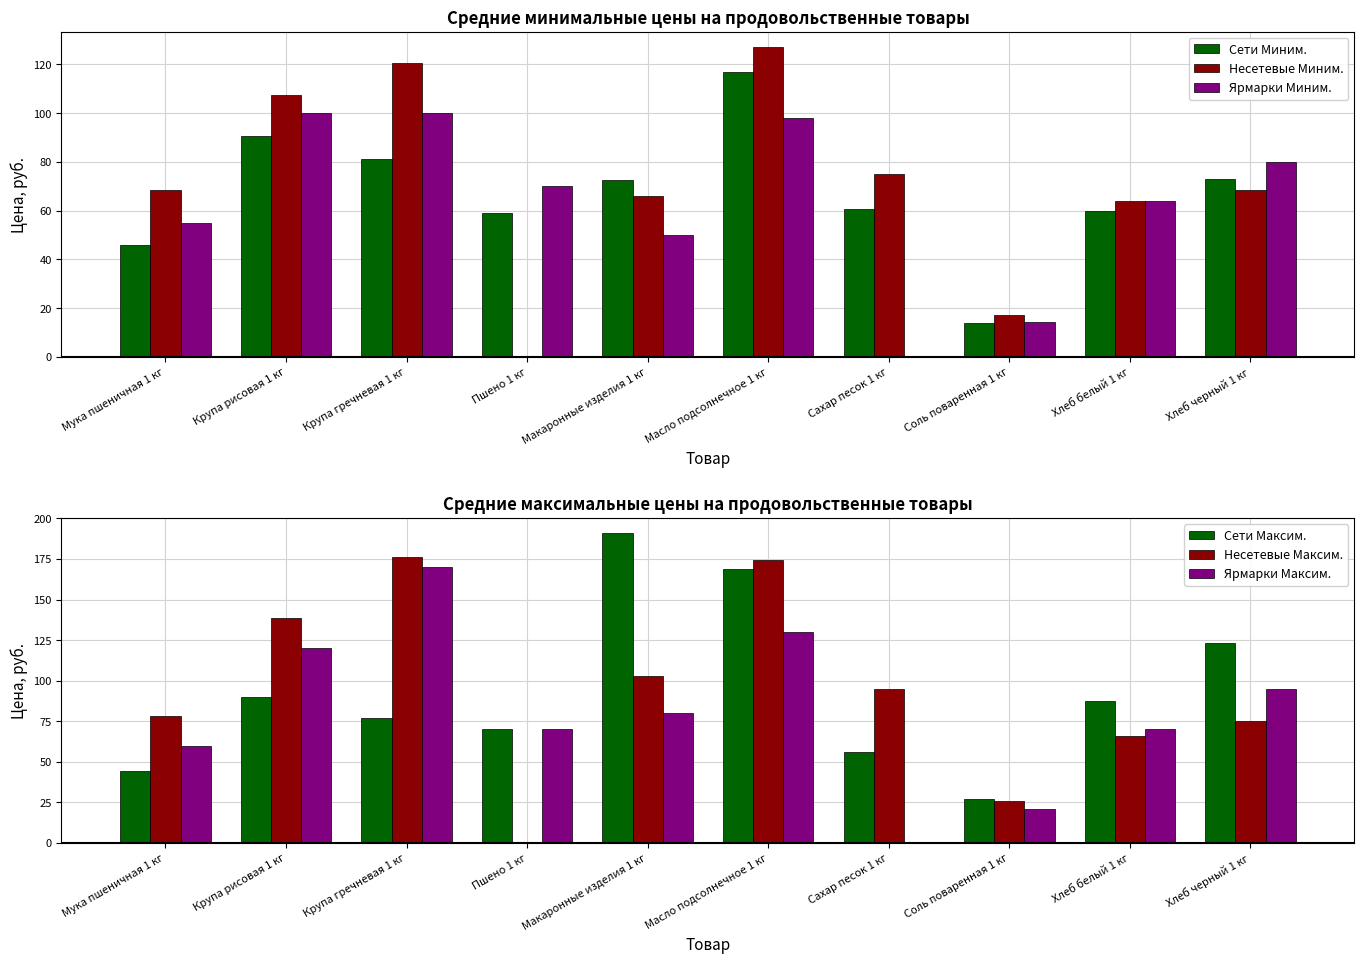

Which series has the largest total across all categories?

Сети Максим.